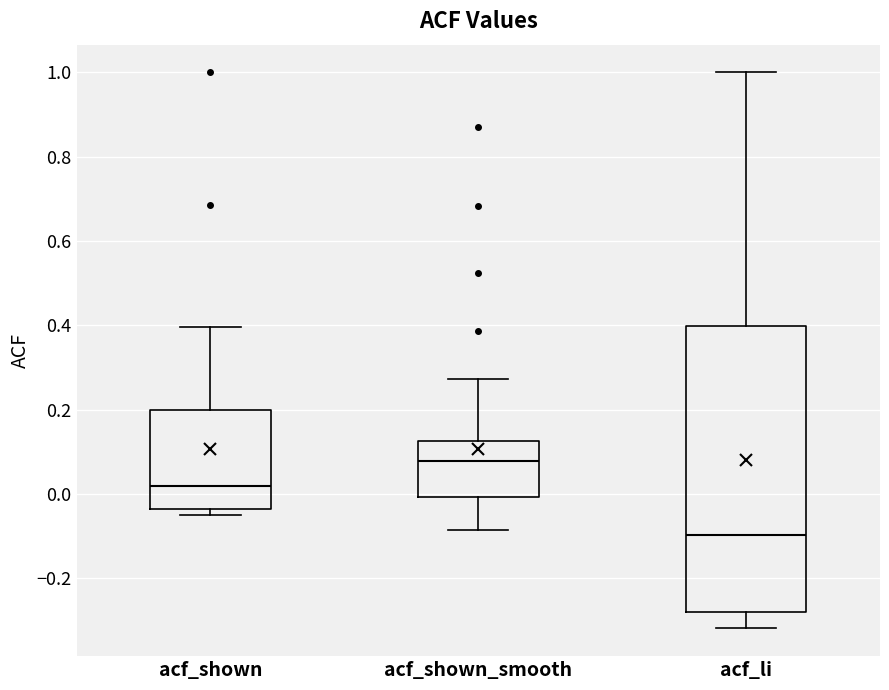

Reading left to right, transcribe this box plot: for each box, give where its median line is, the range the box spans, and where its two whiskers end, as read against the y-axis. The values are not printed on the chart, so give them approximately, as read against the axis.

acf_shown: median 0.02, box -0.04 to 0.20, whiskers -0.06 to 0.40
acf_shown_smooth: median 0.08, box 0.00 to 0.12, whiskers -0.08 to 0.28
acf_li: median -0.10, box -0.28 to 0.40, whiskers -0.32 to 1.00